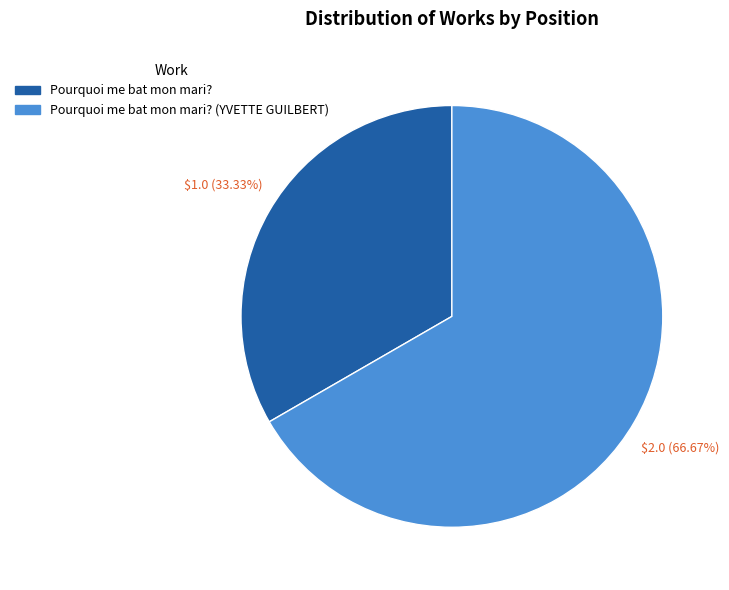

Which category accounts for the majority?

Pourquoi me bat mon mari? (YVETTE GUILBERT)